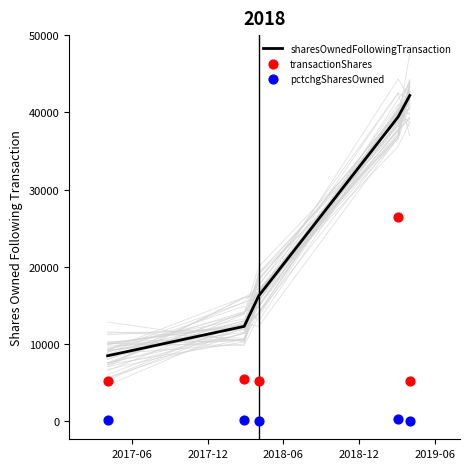

What is the maximum value for sharesOwnedFollowingTransaction?

42202